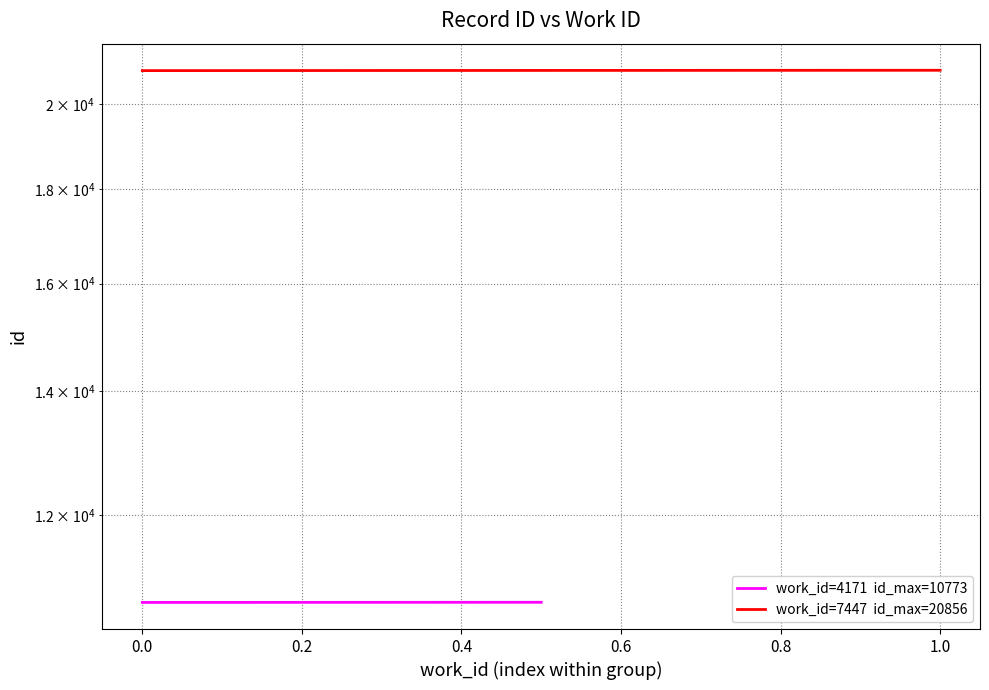

True or false: the data shows 36685 at 1.0.

False